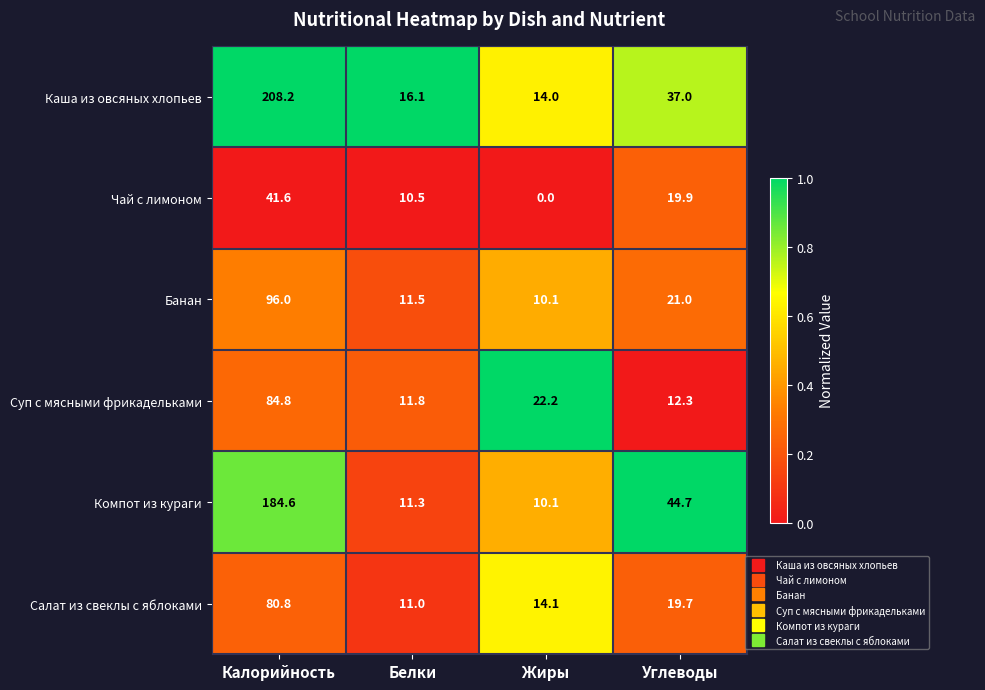

Reading left to right, list all the values displayed in this chart.

Каша из овсяных хлопьев: 208.2	16.1	14.0	37.0
Чай с лимоном: 41.6	10.5	0.0	19.9
Банан: 96.0	11.5	10.1	21.0
Суп с мясными фрикадельками: 84.8	11.8	22.2	12.3
Компот из кураги: 184.6	11.3	10.1	44.7
Салат из свеклы с яблоками: 80.8	11.0	14.1	19.7